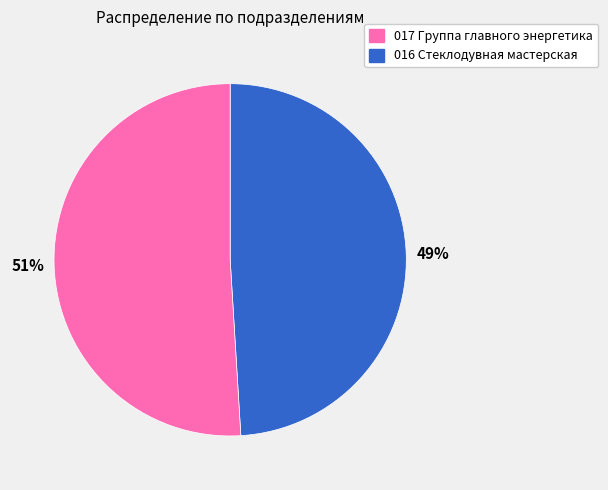

To the nearest percent, what is the difference between the largest and smallest slice percentages?

2%